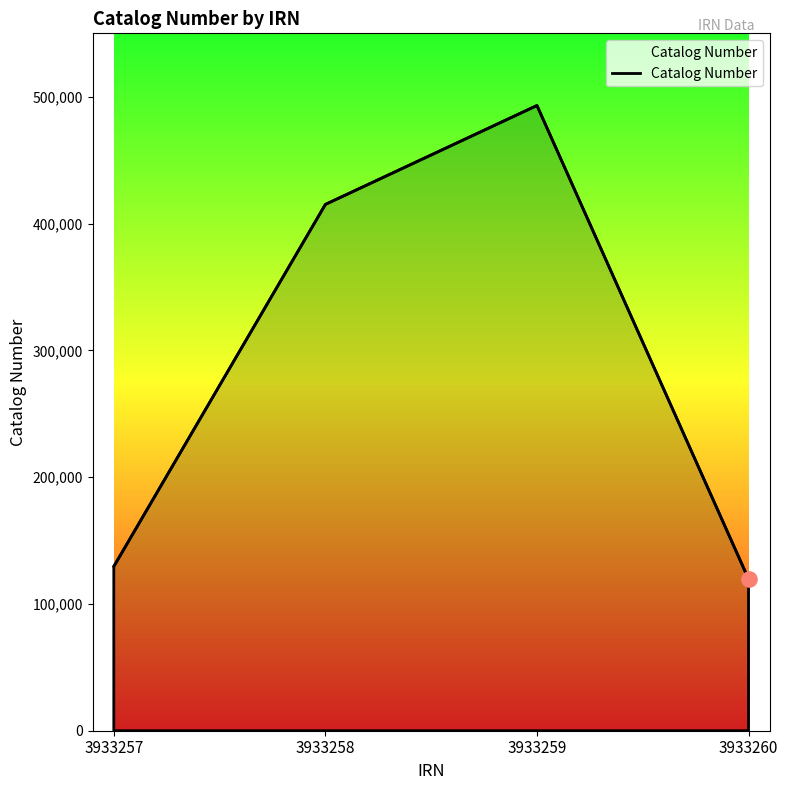

Between 3933260 and 3933259, which is larger?

3933259